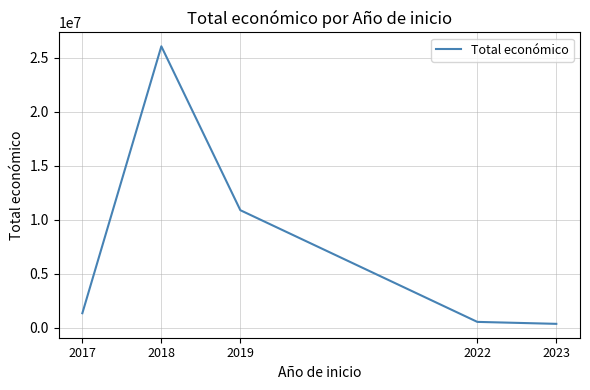

Which category has the highest value across all series?

2018